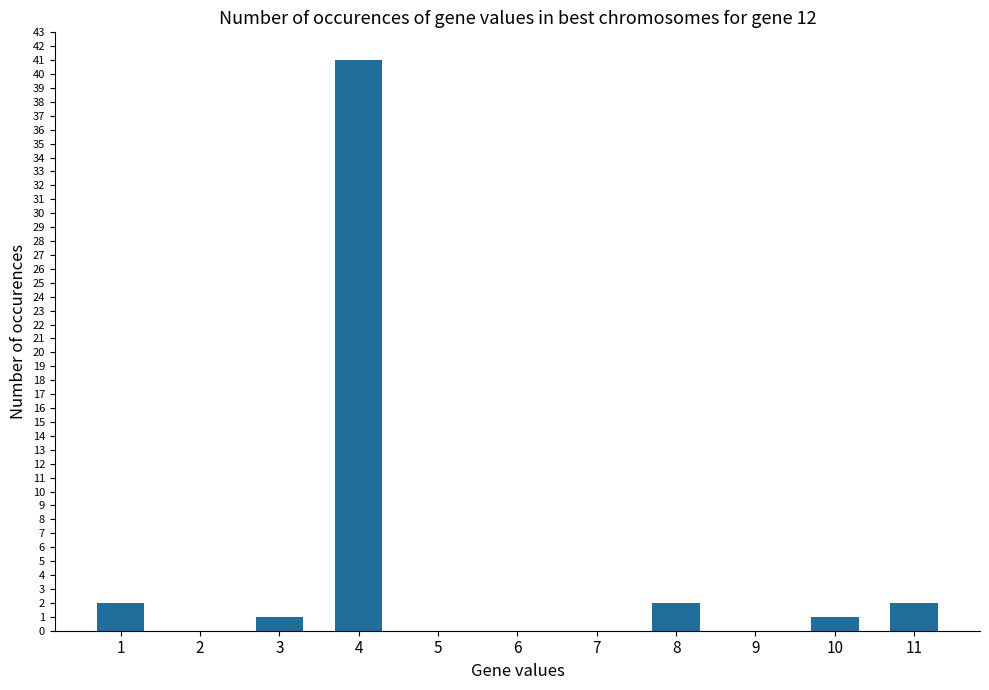

Reading left to right, transcribe all the data shown in this chart.

1=2	2=0	3=1	4=41	5=0	6=0	7=0	8=2	9=0	10=1	11=2